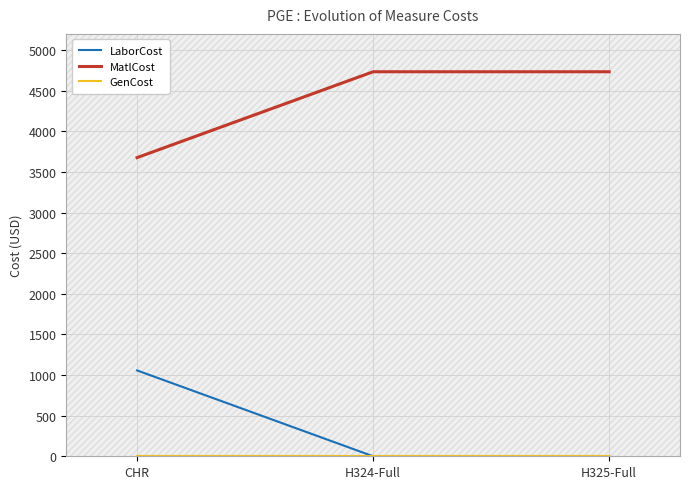

The value of LaborCost at CHR is 581. True or false?

False